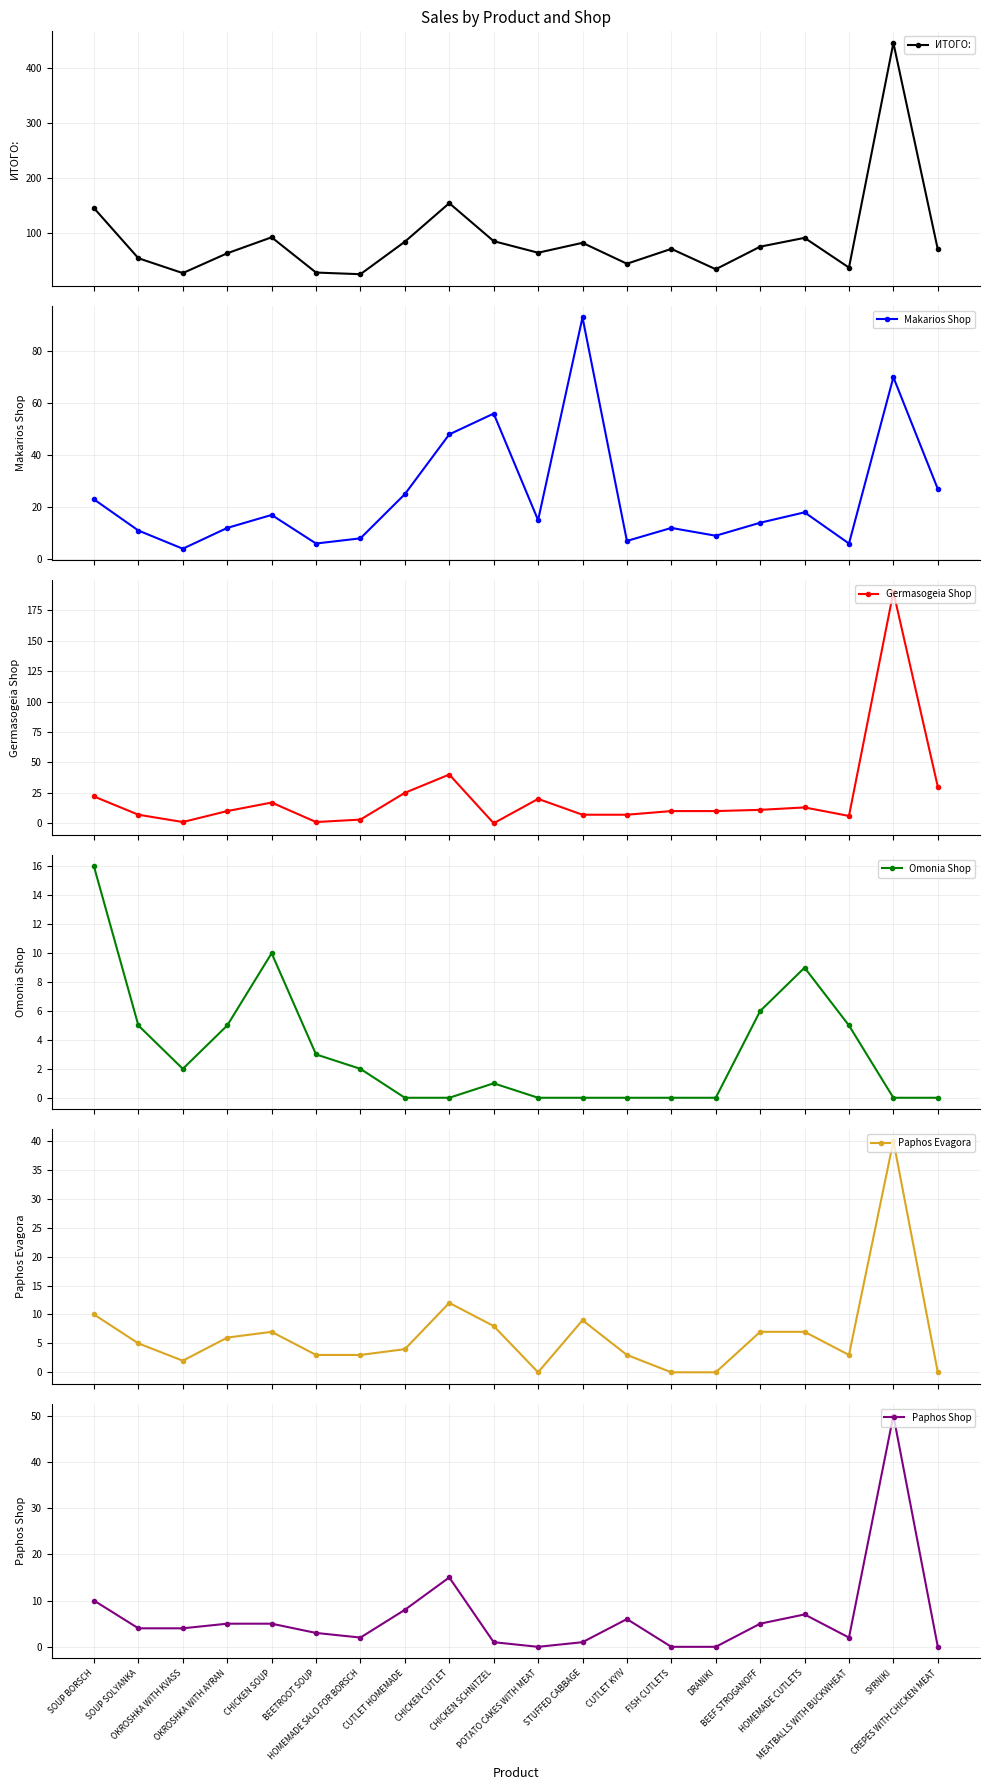

True or false: Omonia Shop and Germasogeia Shop intersect in this chart.

True